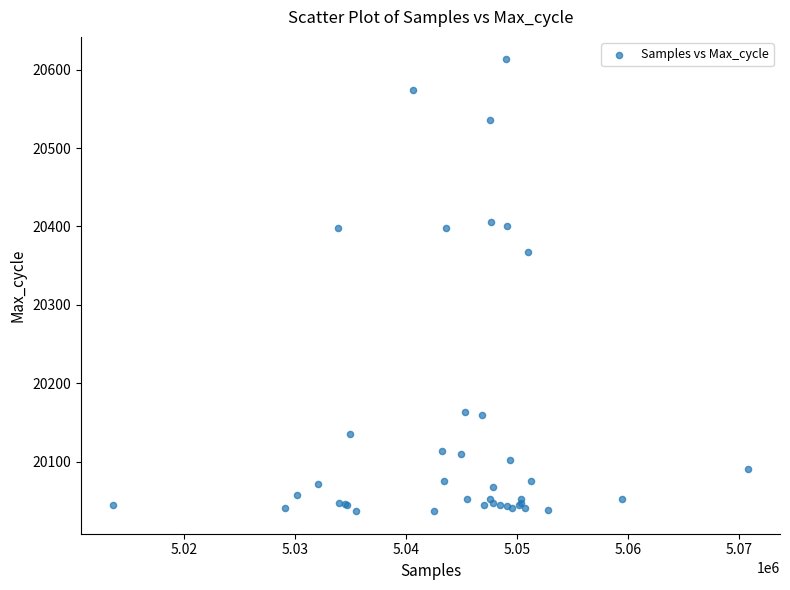

What Y value in the scatter plot is closest to 20325?

20367